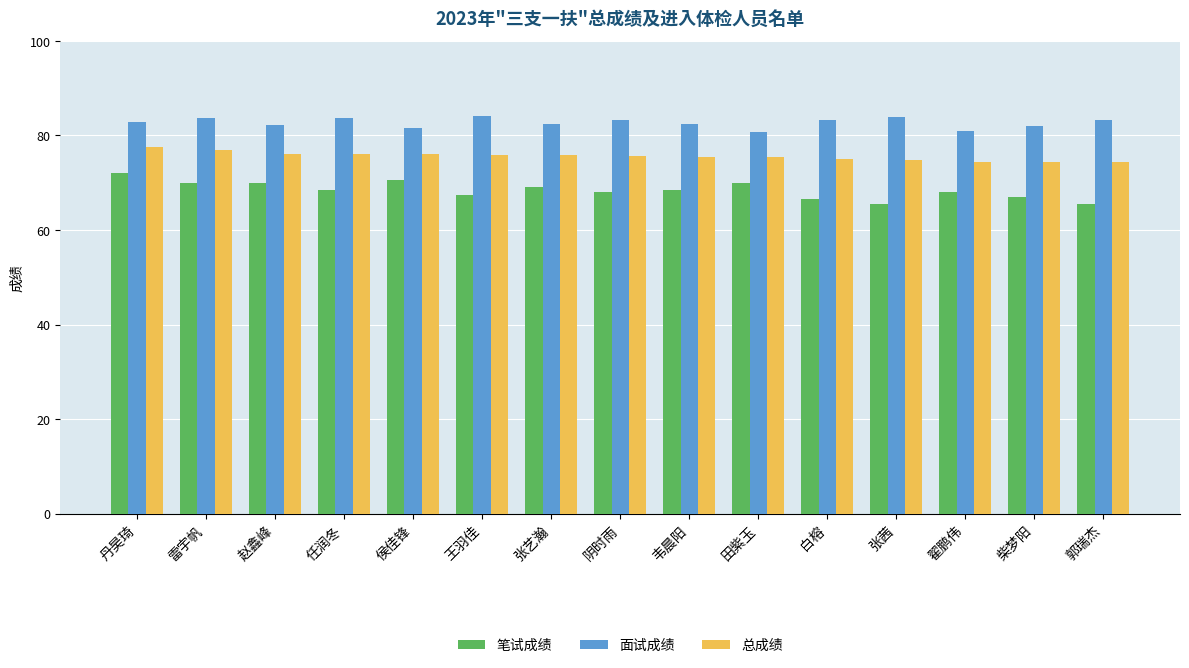

List the series in order of their overall mean, lowest first.

笔试成绩, 总成绩, 面试成绩